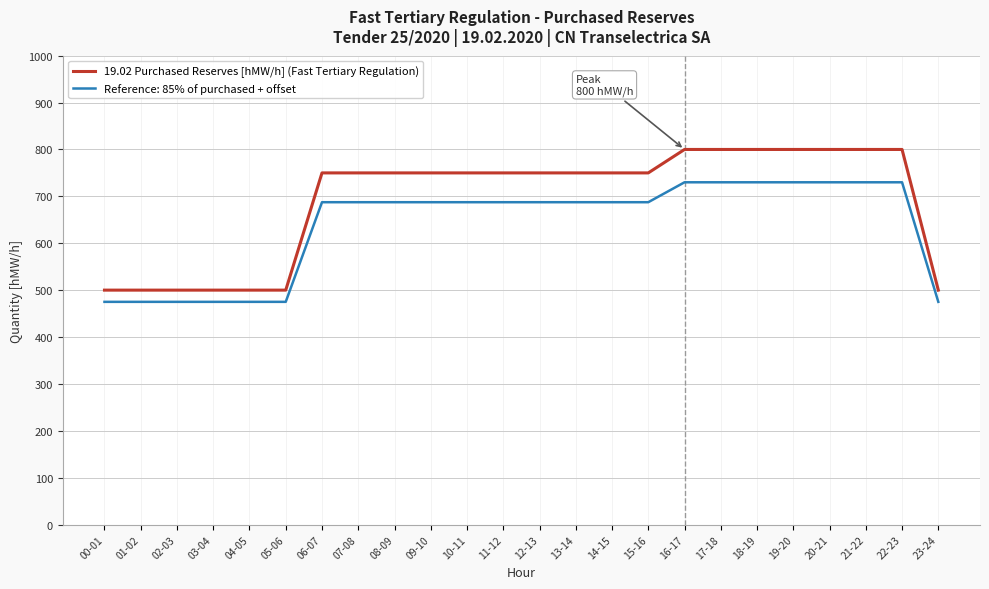

What is the difference between the maximum and minimum values in the 19.02 Purchased Reserves [hMW/h] (Fast Tertiary Regulation) series?

300.0